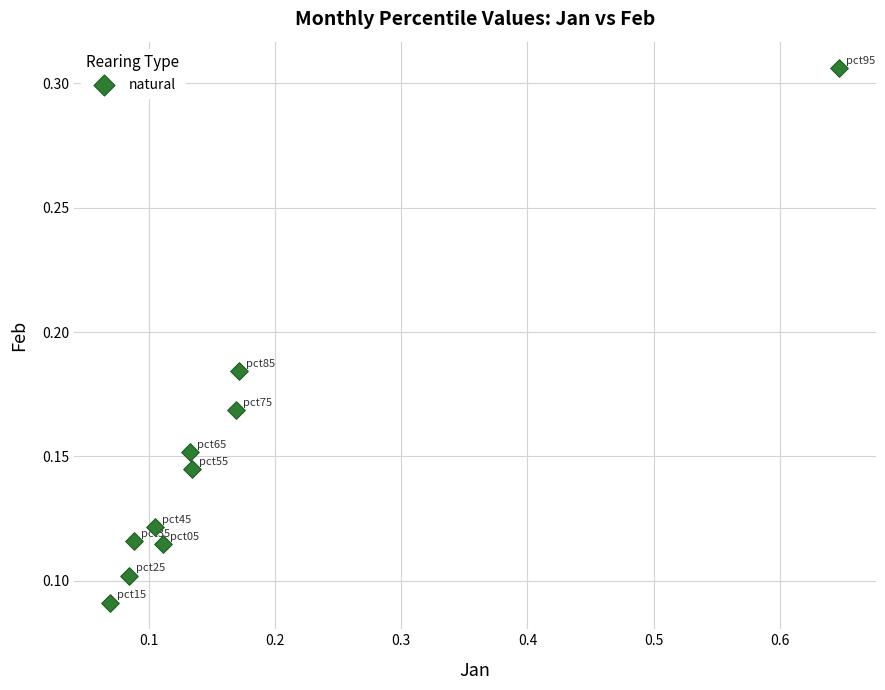

What is the range of X values (max minus min)?

0.6